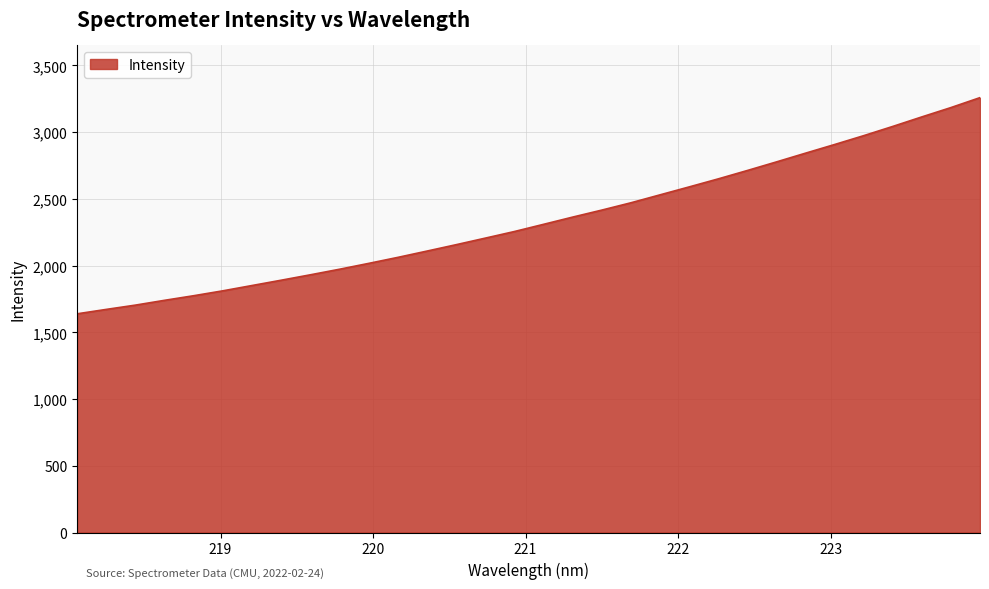

What is the difference between the maximum and minimum values?

1620.1